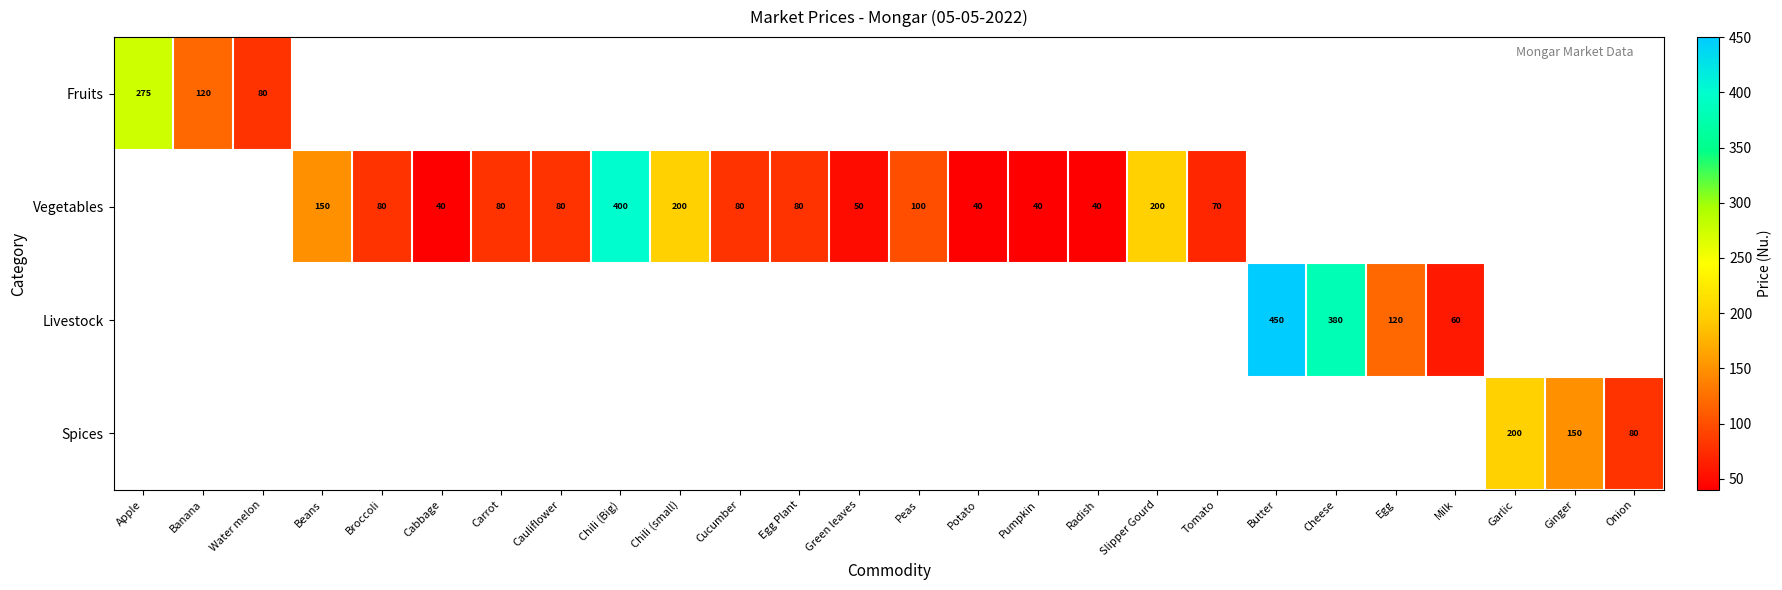

True or false: Vegetables has a value of 80 at Cauliflower.

True